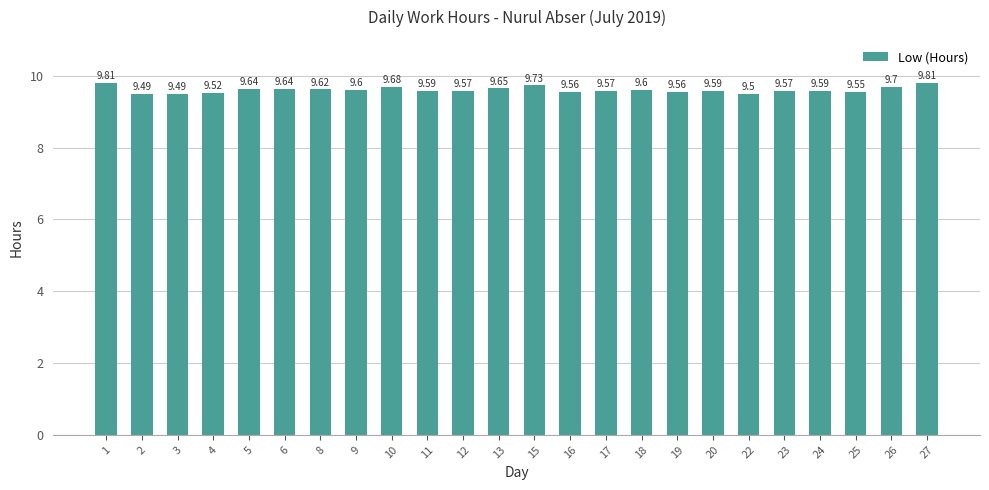

What is the greatest value displayed?

9.8